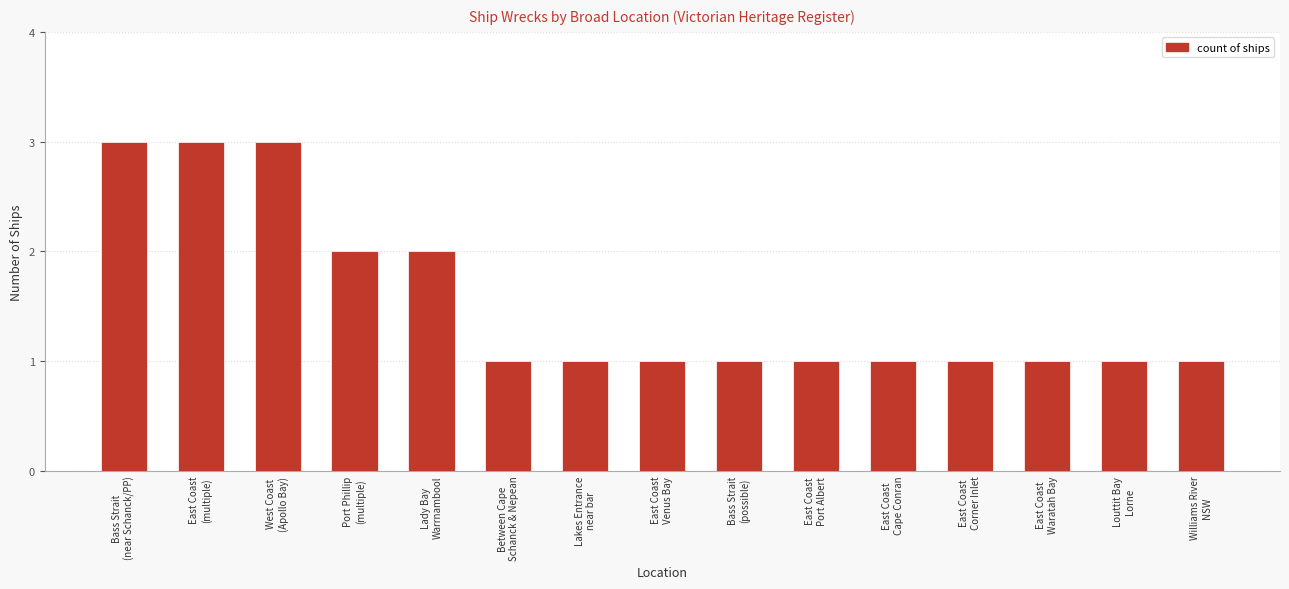

How many values are between 1 and 2?

12